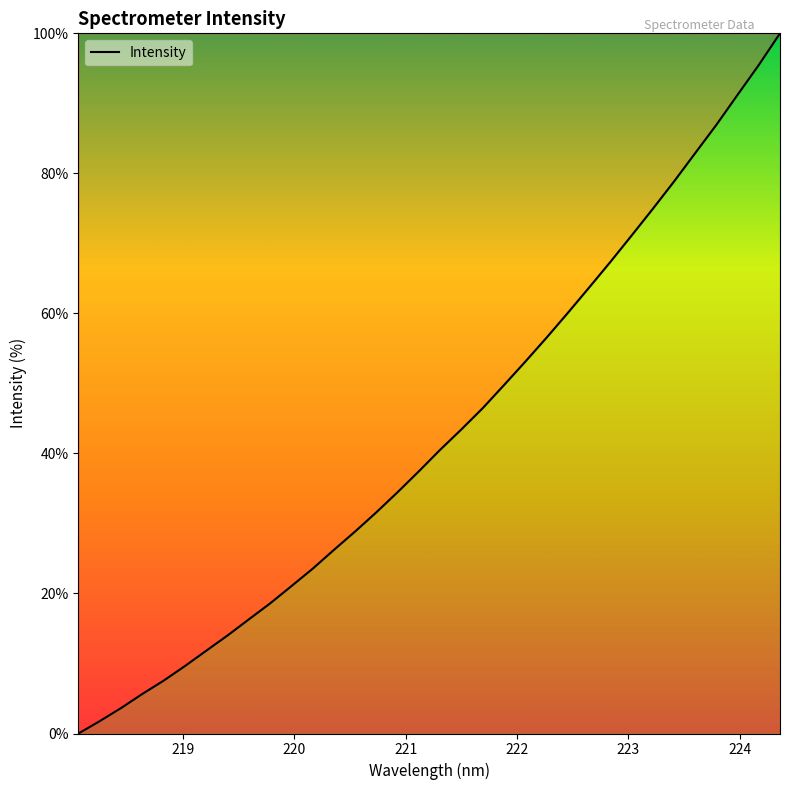

What is the greatest value displayed?

100.0